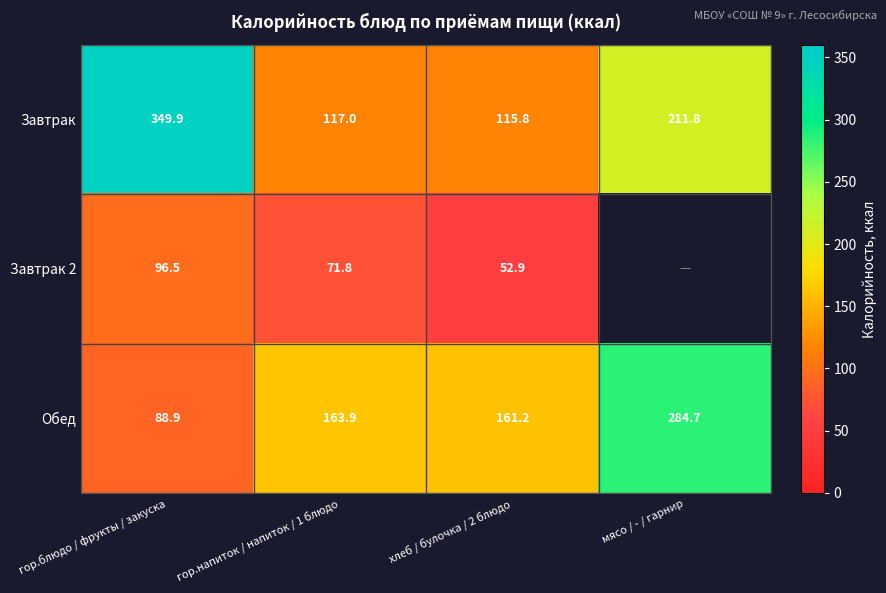

Is the value of Завтрак at хлеб / булочка / 2 блюдо greater than the value of Завтрак 2 at хлеб / булочка / 2 блюдо?

Yes